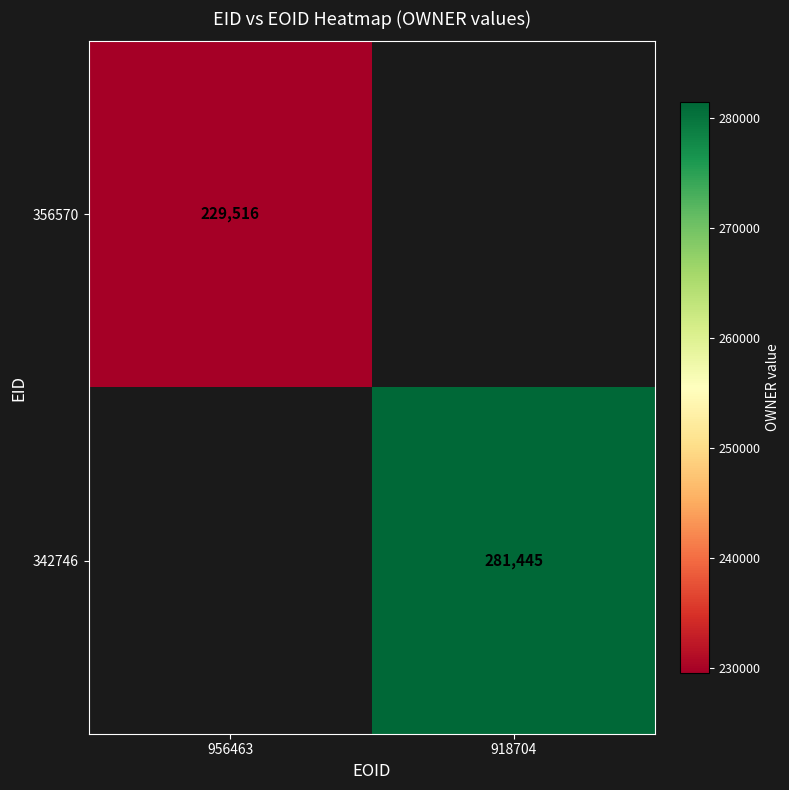

Is the value of 356570 at 956463 greater than the value of 342746 at 918704?

No